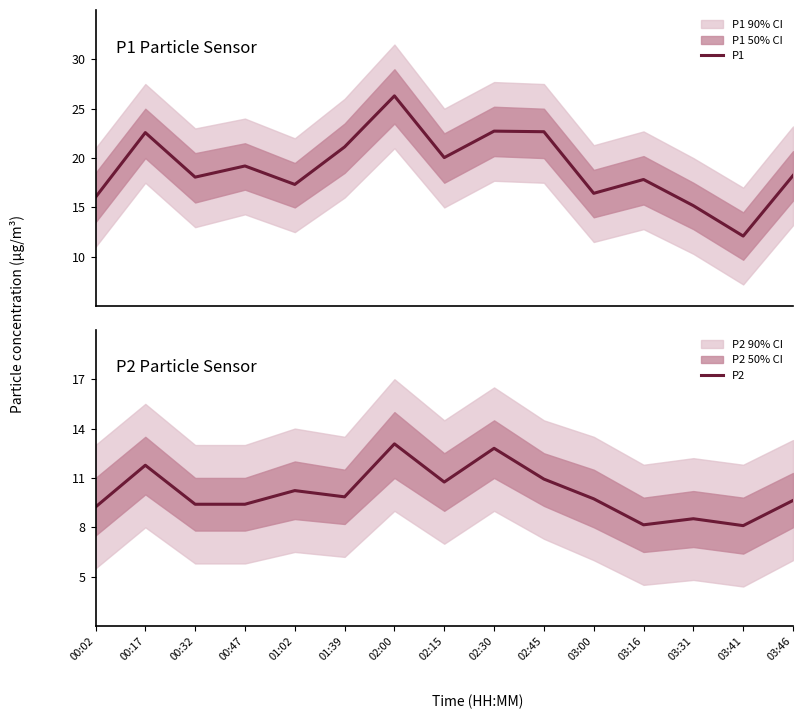

What is the greatest value displayed?

26.3